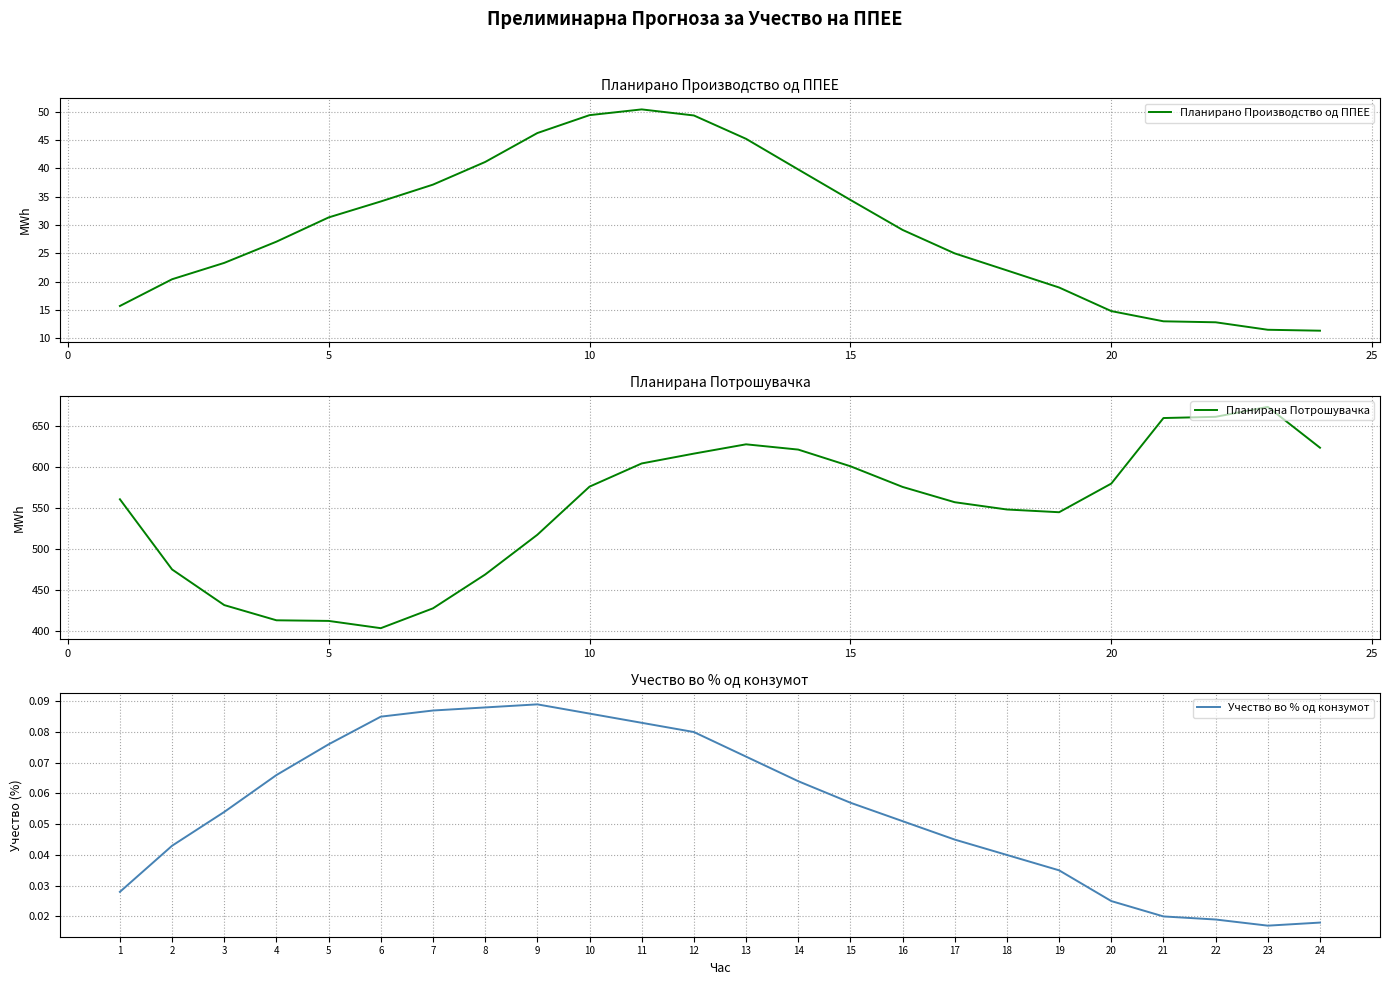

Does the chart have visible grid lines?

Yes